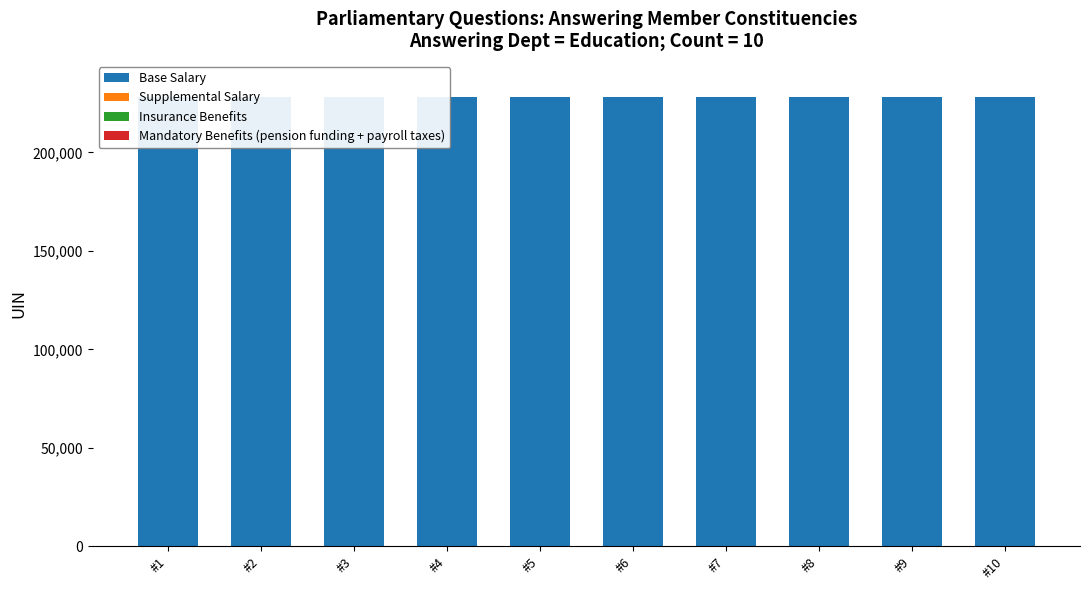

What are all the series names shown in the legend?

Base Salary, Supplemental Salary, Insurance Benefits, Mandatory Benefits (pension funding + payroll taxes)